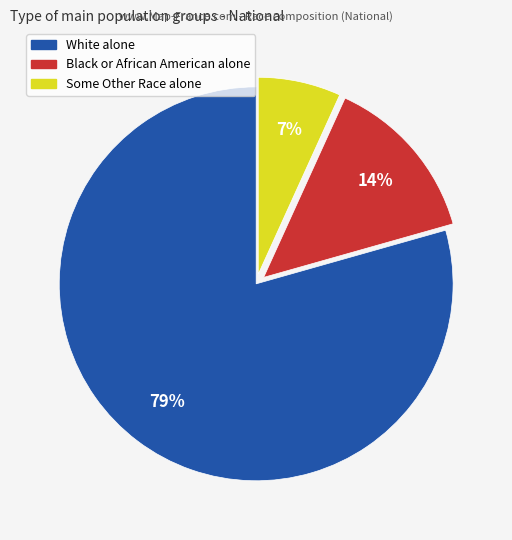

What percentage is the Some Other Race alone slice, to the nearest percent?

7%